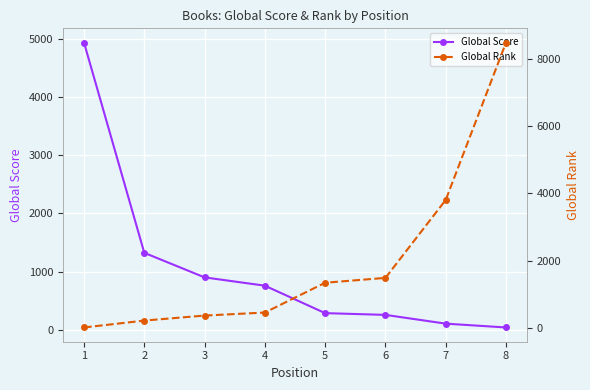

List the series in order of their peak value, lowest first.

Global Score, Global Rank